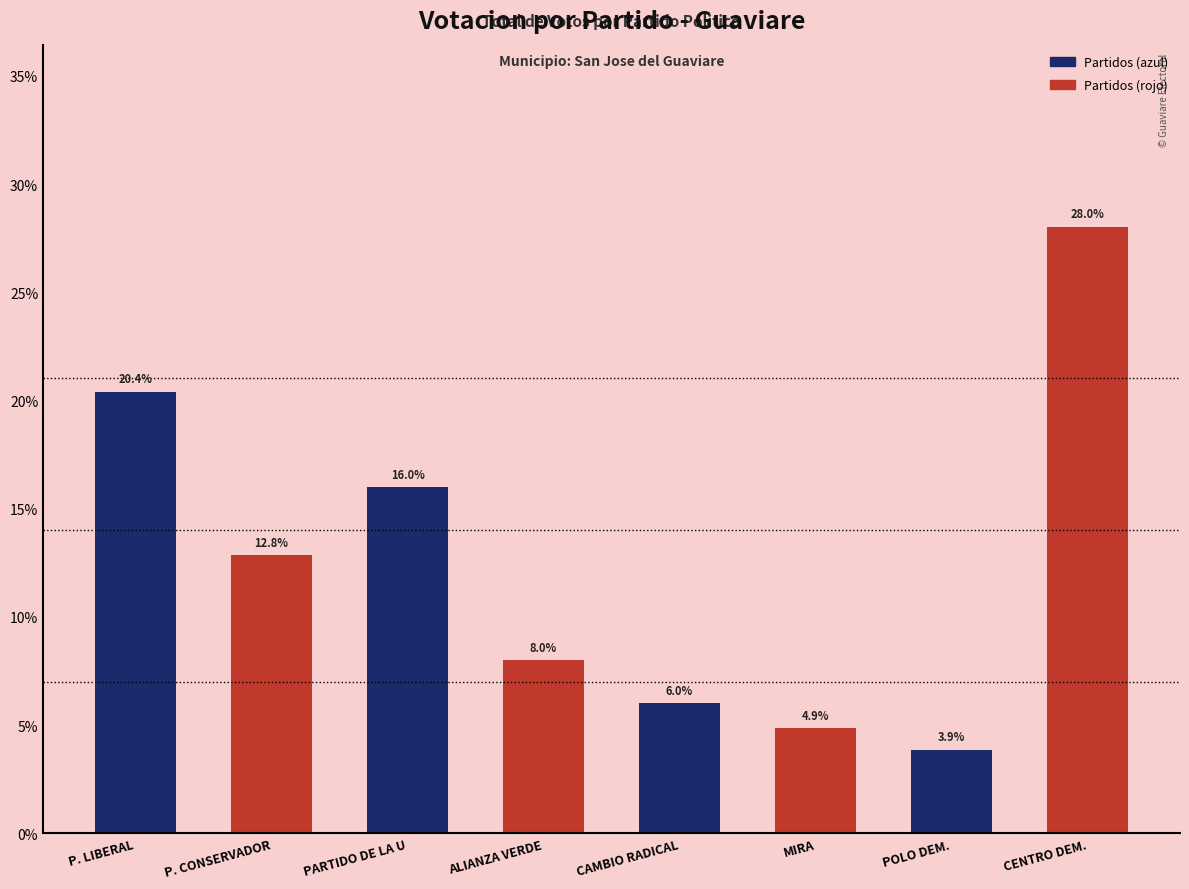

Reading left to right, transcribe all the data shown in this chart.

P. LIBERAL=20.4	P. CONSERVADOR=12.8	PARTIDO DE LA U=16.0	ALIANZA VERDE=8.0	CAMBIO RADICAL=6.0	MIRA=4.9	POLO DEM.=3.9	CENTRO DEM.=28.0